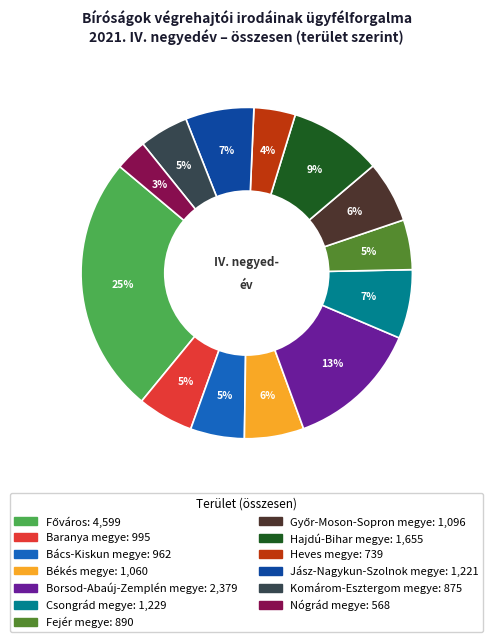

Which slice is the smallest?

Nógrád megye